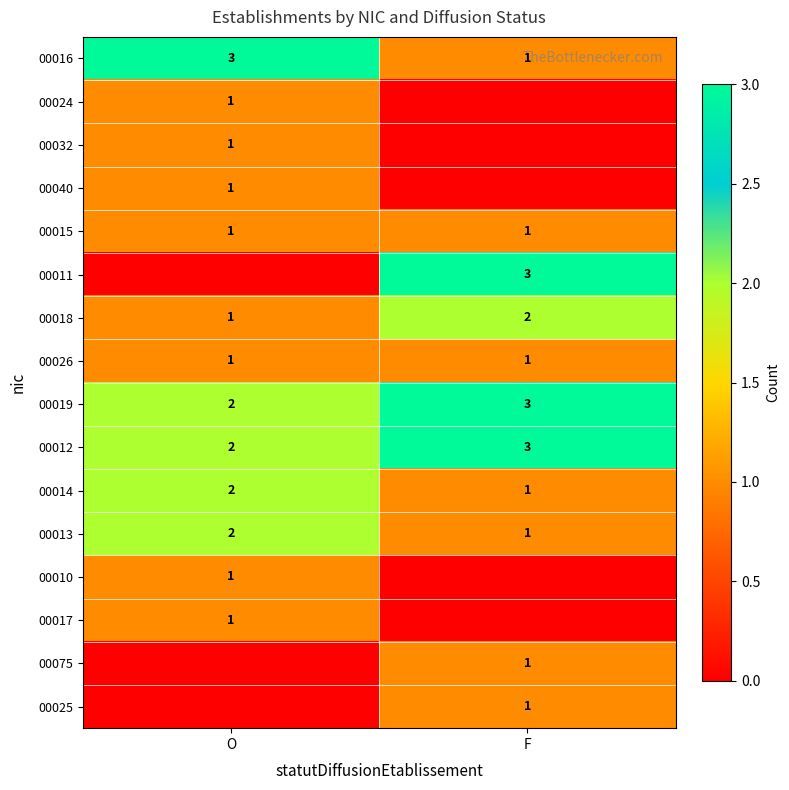

The 00019 series shows 4 at F. True or false?

False